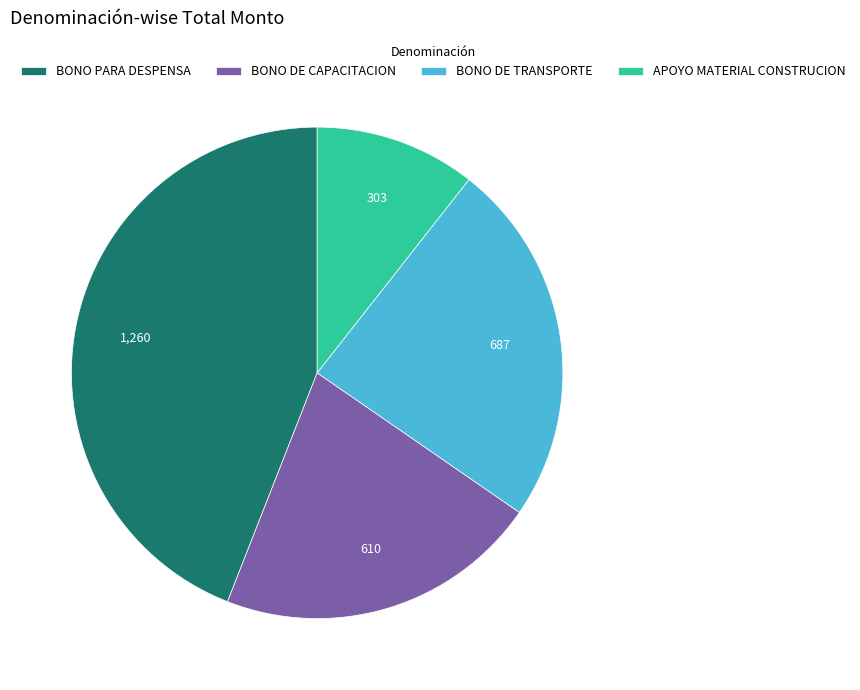

Which slice is the smallest?

APOYO MATERIAL CONSTRUCION